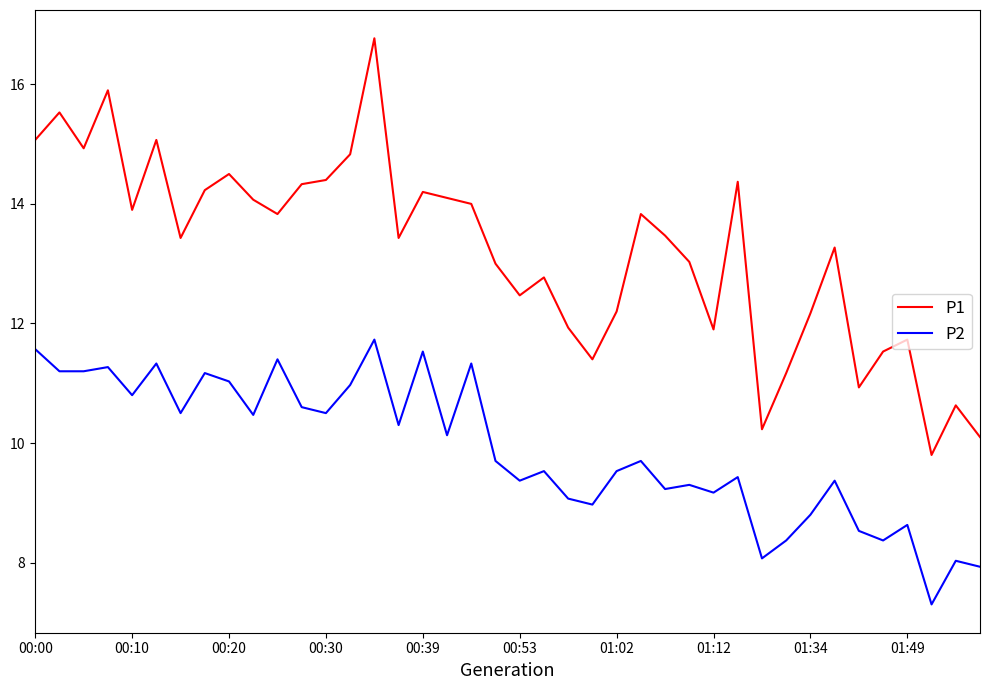

True or false: P2 and P1 intersect in this chart.

False